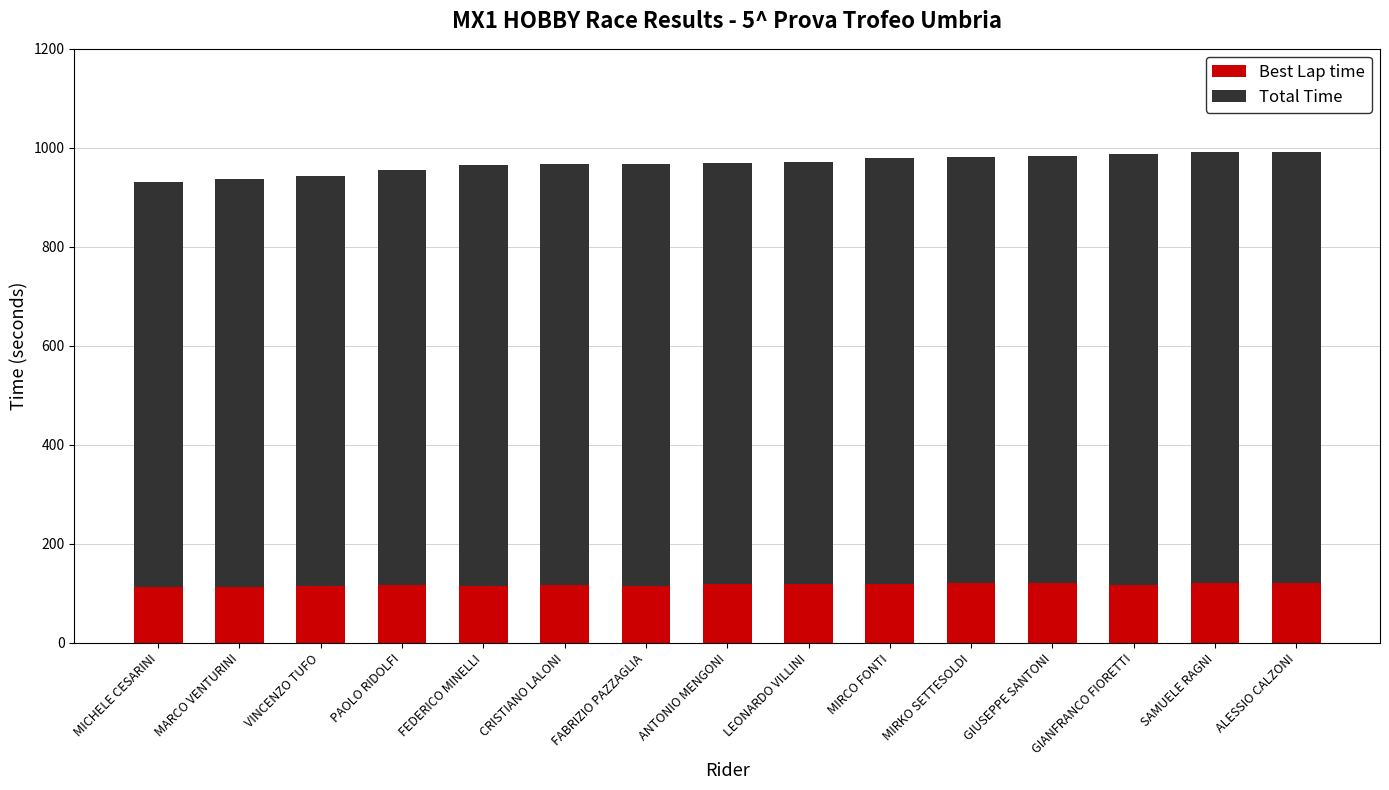

How many bars are there in total?

15